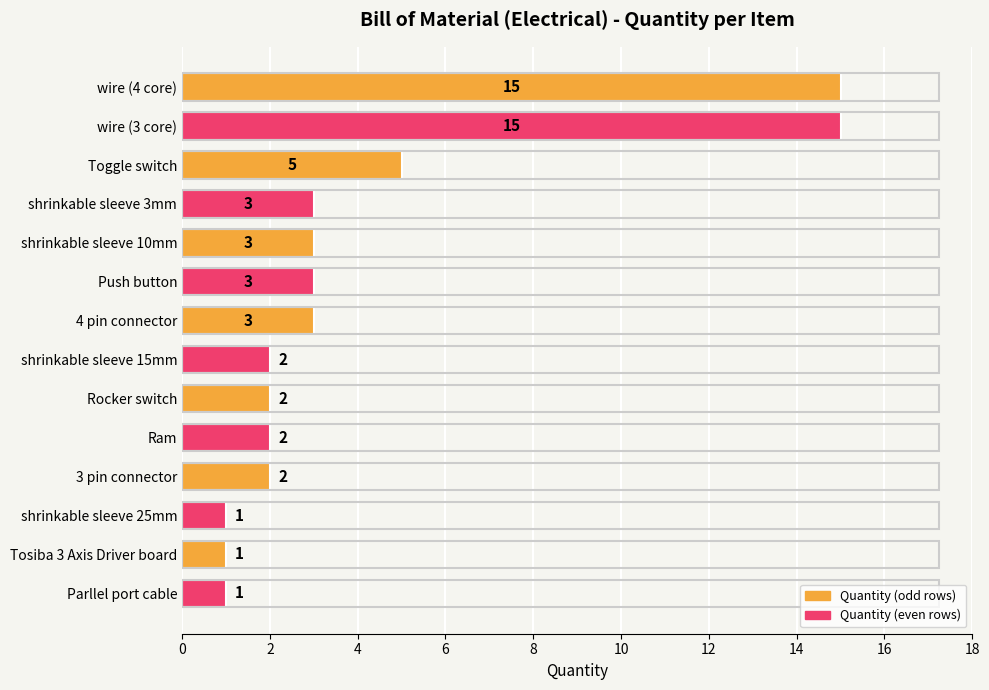

Reading bottom to top, extract all data points from this chart.

Parllel port cable=1	Tosiba 3 Axis Driver board=1	shrinkable sleeve 25mm=1	3 pin connector=2	Ram=2	Rocker switch=2	shrinkable sleeve 15mm=2	4 pin connector=3	Push button=3	shrinkable sleeve 10mm=3	shrinkable sleeve 3mm=3	Toggle switch=5	wire (3 core)=15	wire (4 core)=15